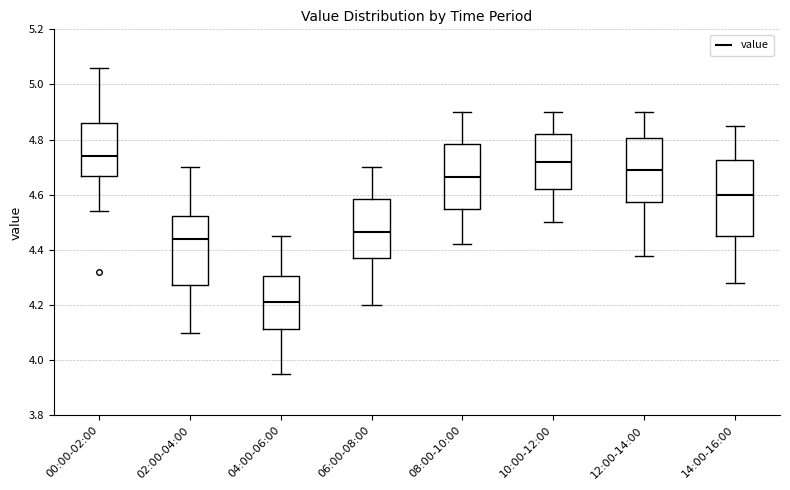

Reading left to right, transcribe this box plot: for each box, give where its median line is, the range the box spans, and where its two whiskers end, as read against the y-axis. The values are not printed on the chart, so give them approximately, as read against the axis.

00:00-02:00: median 4.74, box 4.66 to 4.86, whiskers 4.54 to 5.06
02:00-04:00: median 4.44, box 4.28 to 4.52, whiskers 4.10 to 4.70
04:00-06:00: median 4.22, box 4.12 to 4.30, whiskers 3.96 to 4.46
06:00-08:00: median 4.46, box 4.38 to 4.58, whiskers 4.20 to 4.70
08:00-10:00: median 4.66, box 4.56 to 4.78, whiskers 4.42 to 4.90
10:00-12:00: median 4.72, box 4.62 to 4.82, whiskers 4.50 to 4.90
12:00-14:00: median 4.70, box 4.58 to 4.80, whiskers 4.38 to 4.90
14:00-16:00: median 4.60, box 4.46 to 4.72, whiskers 4.28 to 4.86